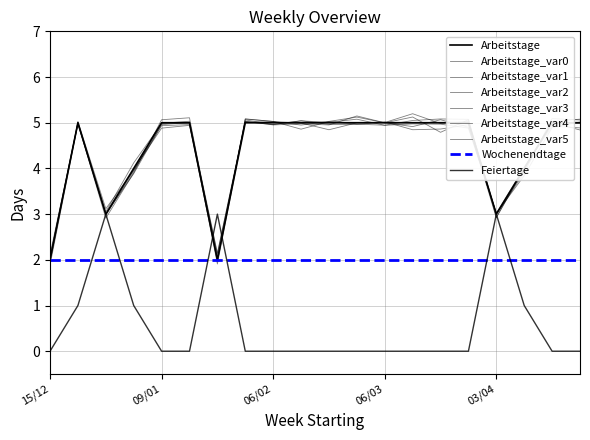

Where is Feiertage nearest to the value 1?

19/12